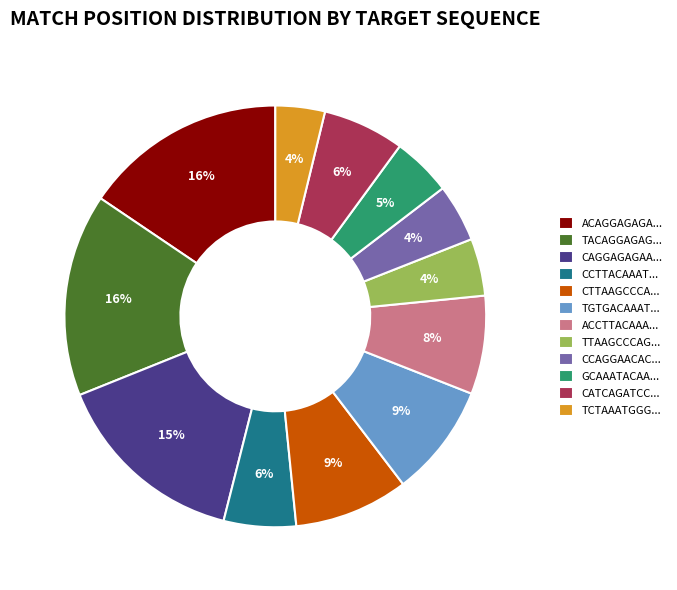

Approximately how many times larger is the value at GCAAATACAA... compared to TACAGGAGAG...?

0.3